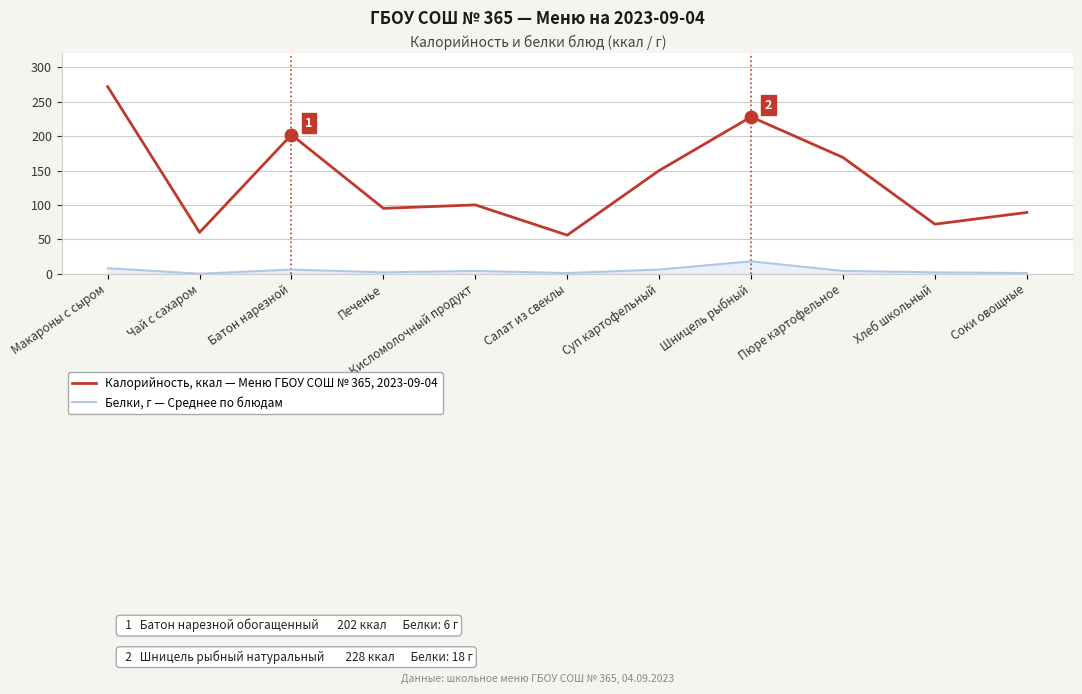

What is the difference between the maximum and minimum values in the Калорийность, ккал — Меню ГБОУ СОШ № 365, 2023-09-04 series?

216